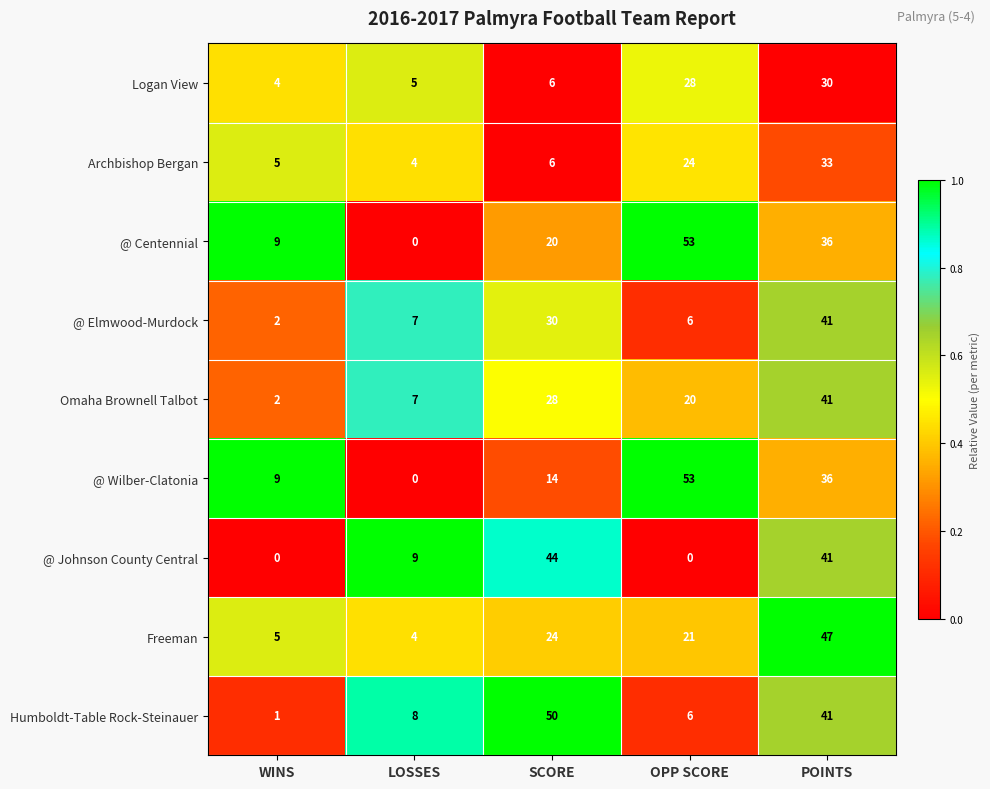

What is the spread (max minus min) of values at OPP SCORE?

53